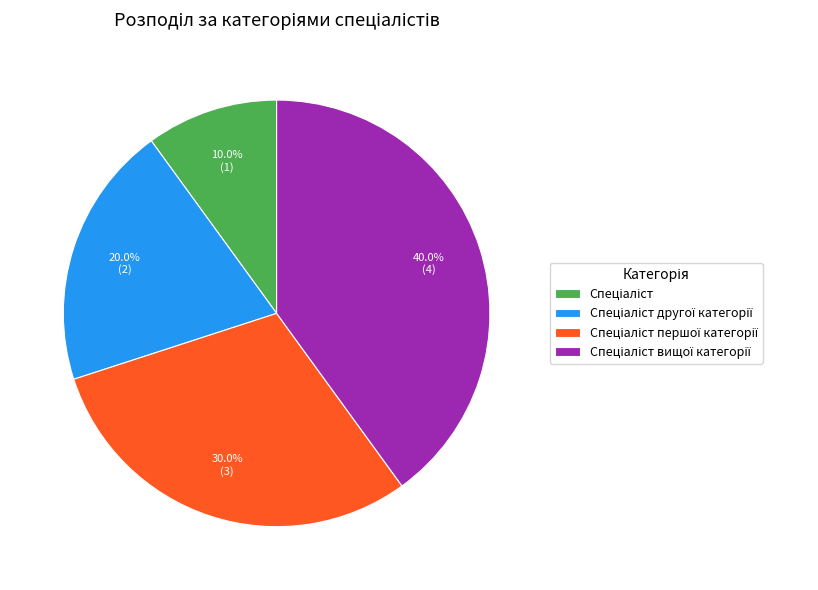

Is there any slice that represents more than half of the pie?

No